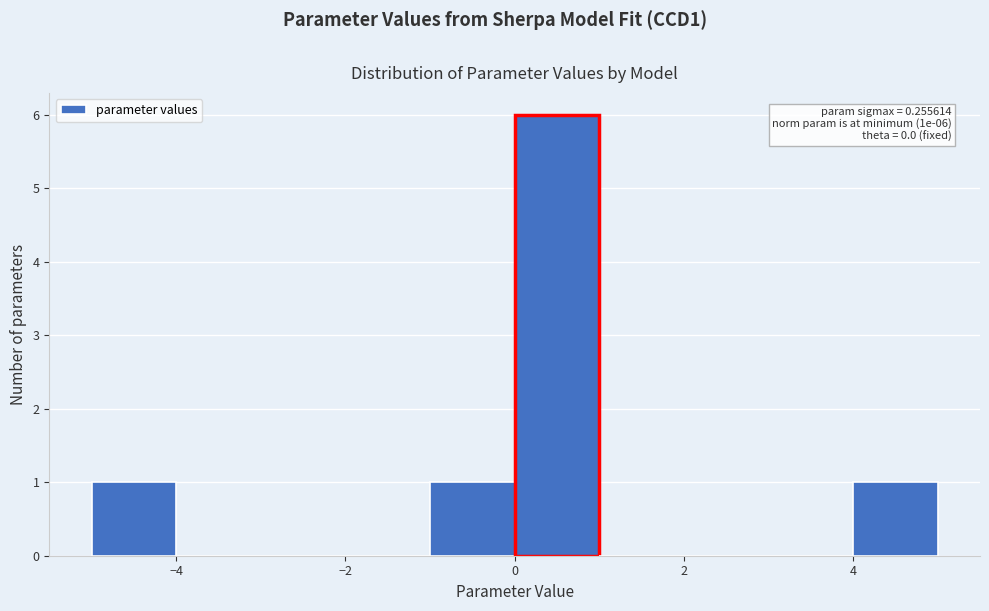

Over which range of the x-axis is the bar tallest?

0 to 1